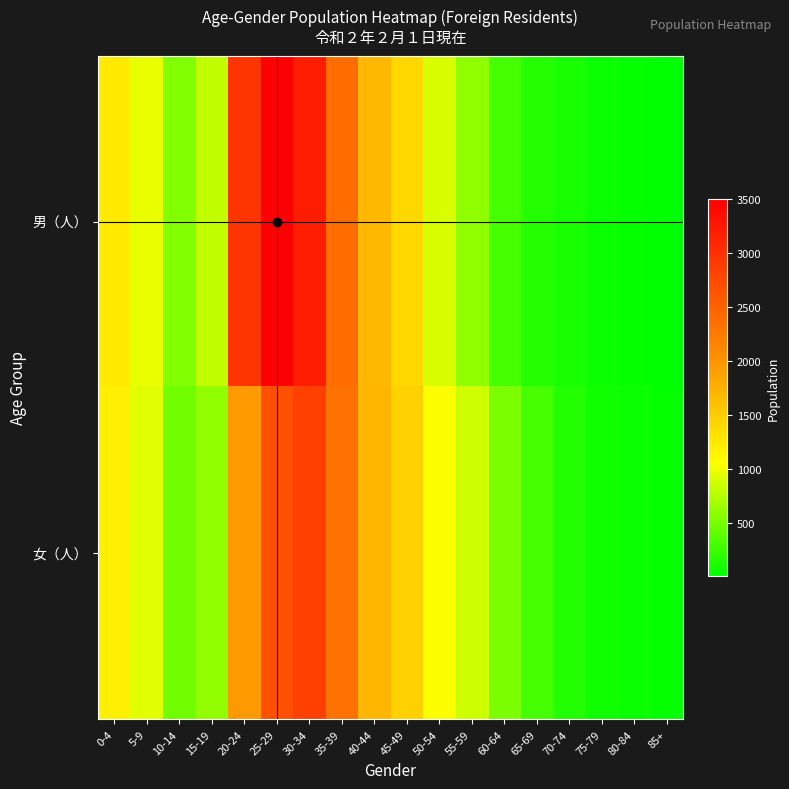

What is the total value across all series at 15-19?

1423